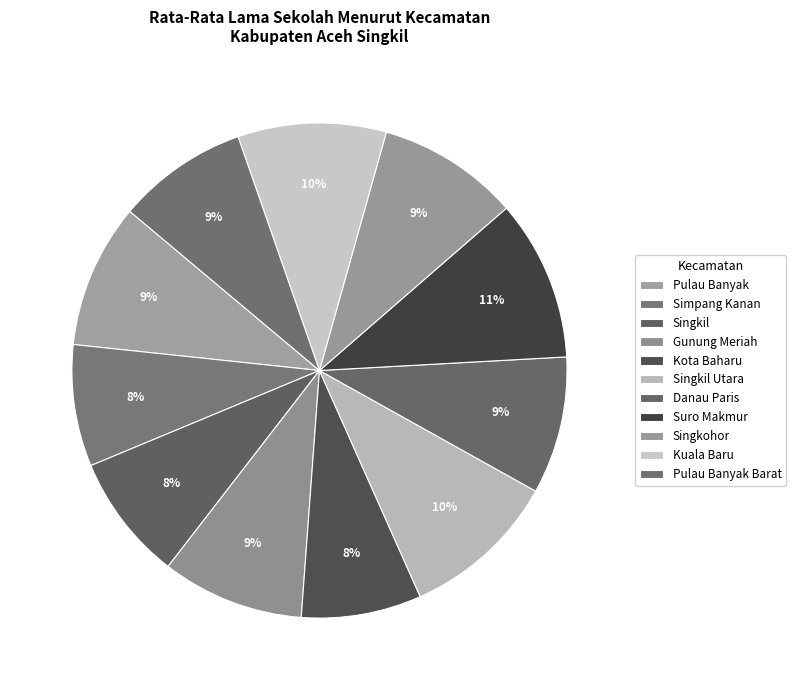

Which category has the biggest portion of the pie?

Suro Makmur